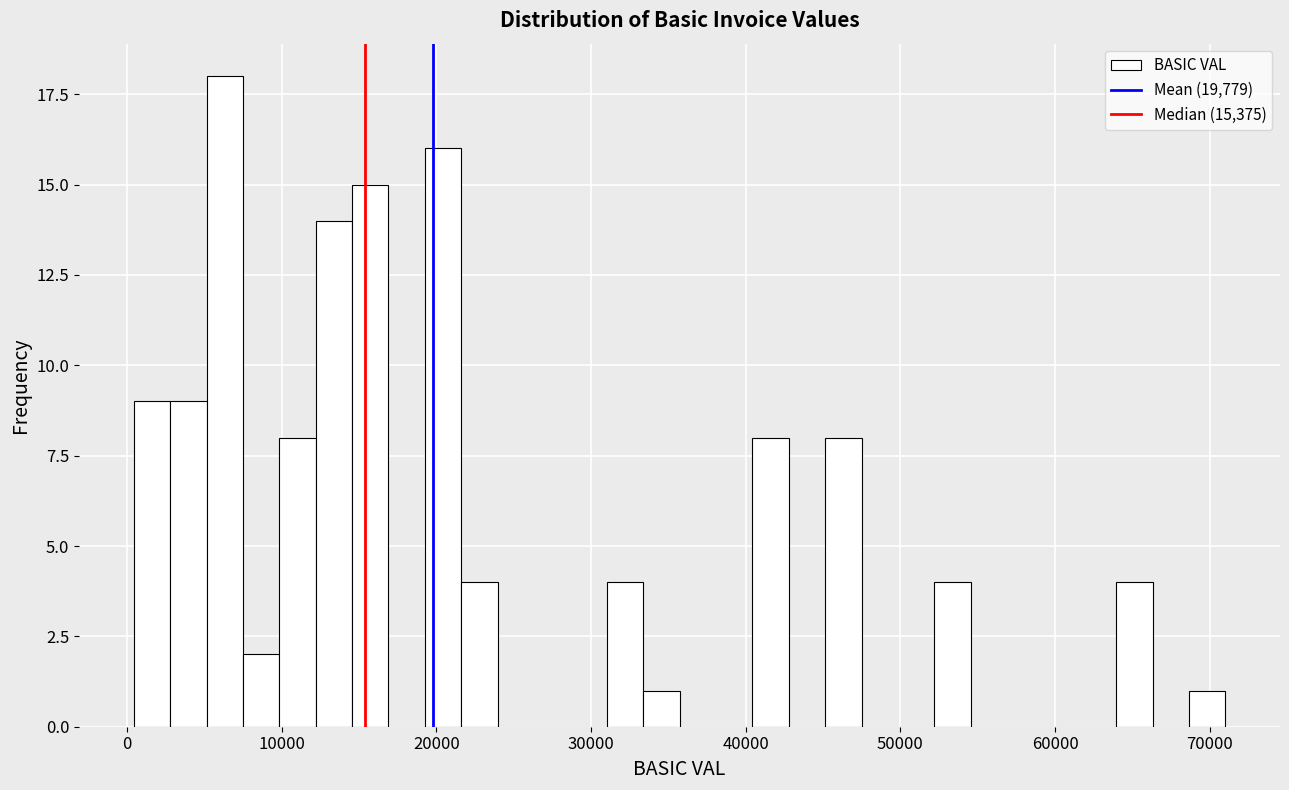

Read against the x-axis, roughly where is the centre of the tallest bar?

6000